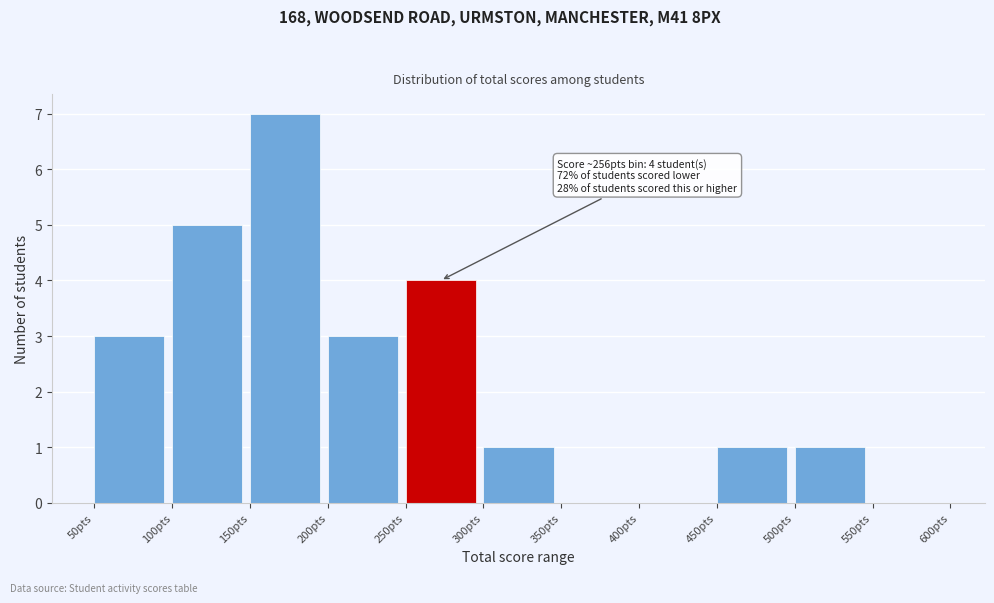

Which range on the x-axis has the tallest bar?

150 to 200